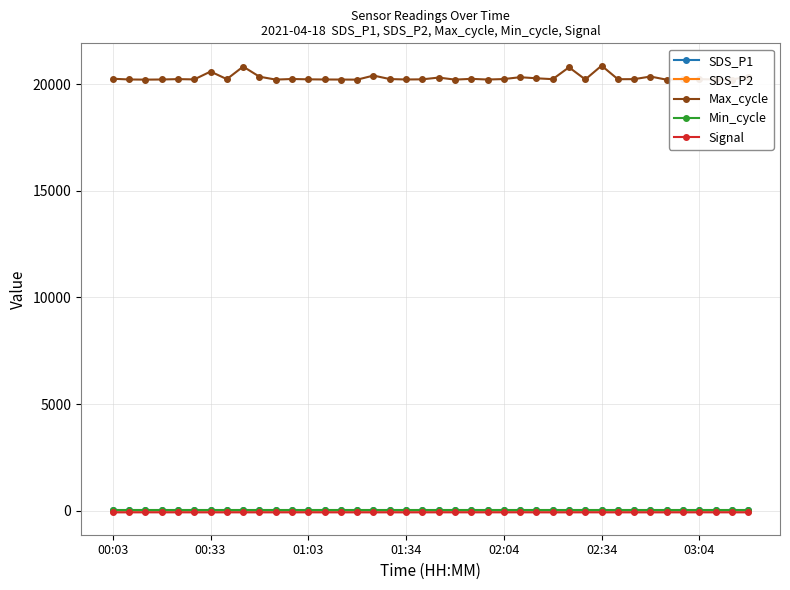

Which series has the widest spread of values?

Max_cycle